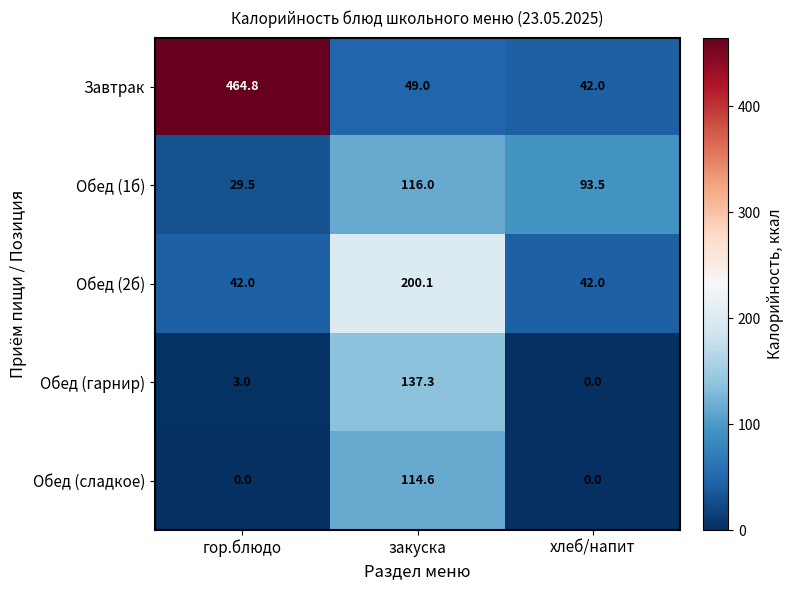

What is the sum of the Обед (сладкое) values at закуска and гор.блюдо?

114.6